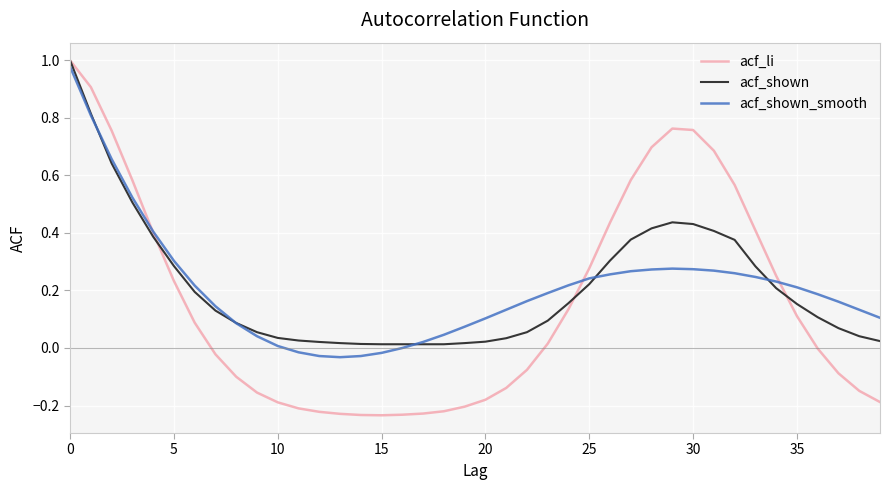

Which series has the widest spread of values?

acf_li